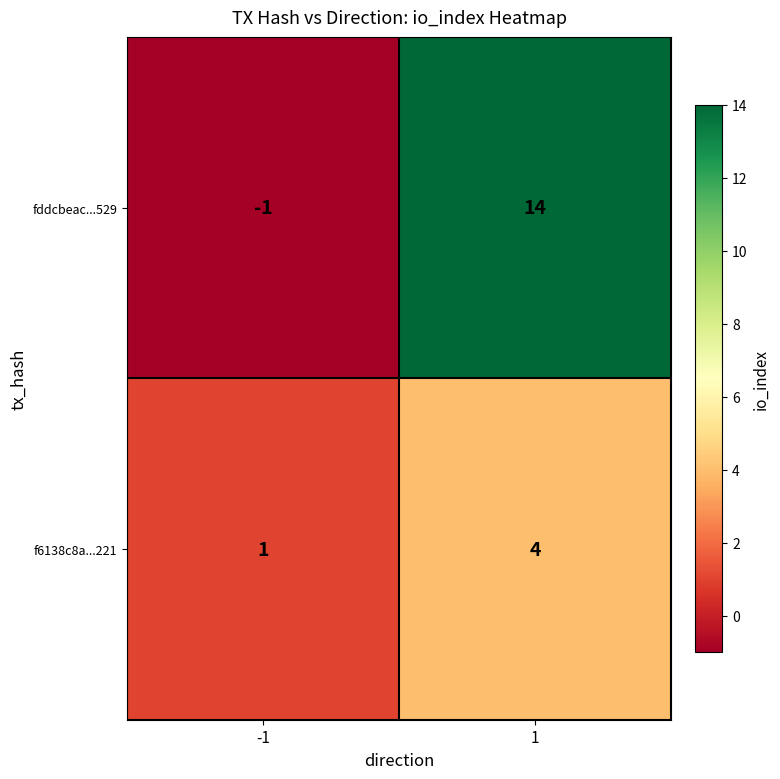

At 1, list the series in order from smallest to largest.

f6138c8a...221, fddcbeac...529